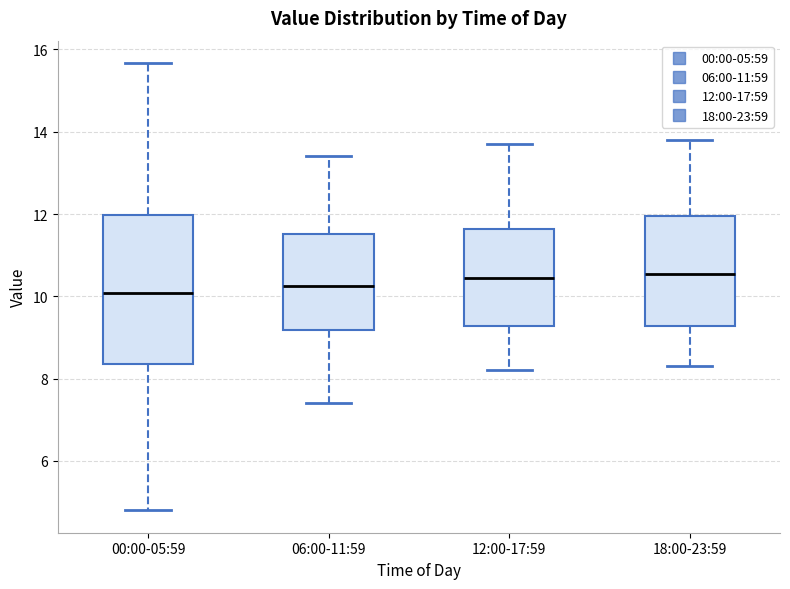

Where does the upper whisker of the box for 18:00-23:59 end on the y-axis? The values are not printed on the chart, so give them approximately, as read against the axis.

13.8